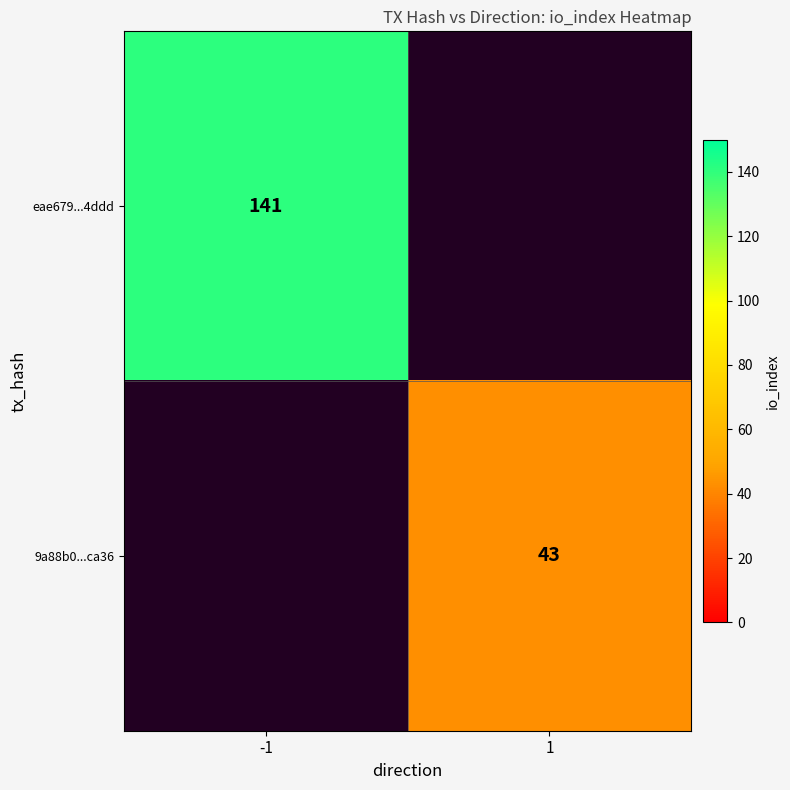

Is it true that 9a88b0...ca36 equals 27 at 1?

False